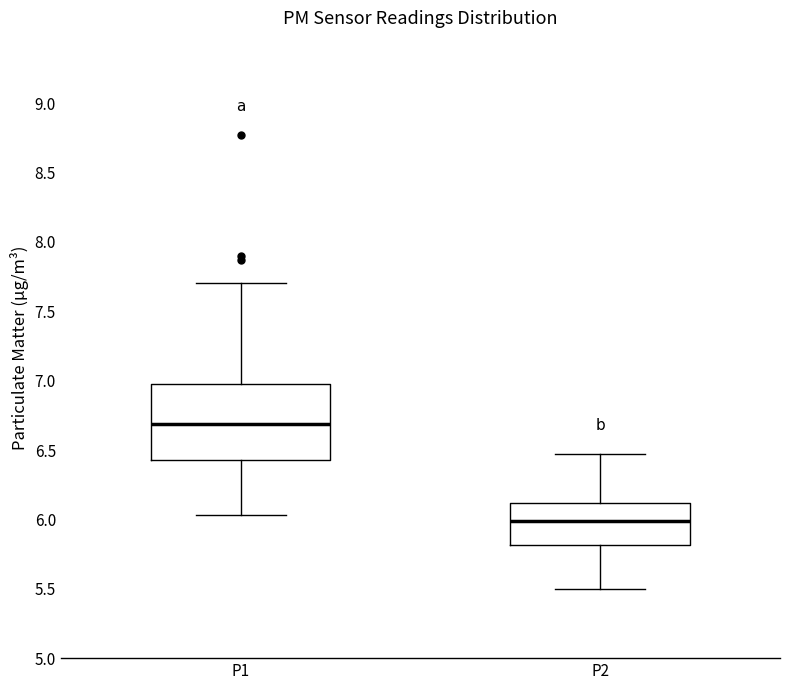

Reading left to right, read every box against the y-axis: the position of its median line, the range the box covers, and the ends of its whiskers. The values are not printed on the chart, so give them approximately, as read against the axis.

P1: median 6.70, box 6.45 to 7.00, whiskers 6.05 to 7.70
P2: median 6.00, box 5.80 to 6.10, whiskers 5.50 to 6.45